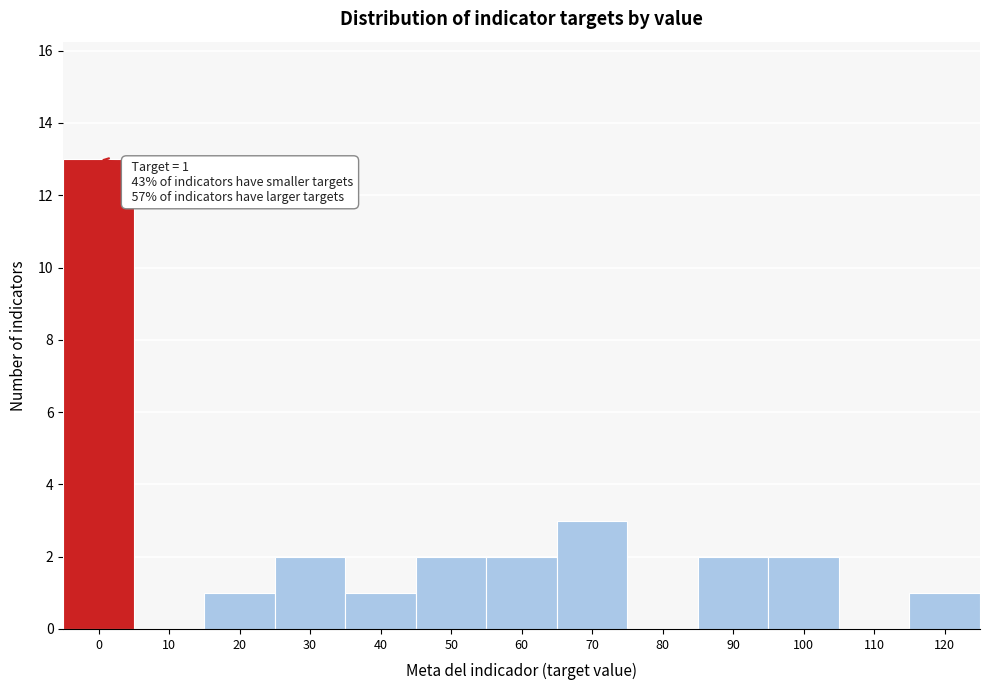

Reading left to right, list all the values displayed in this chart.

0=13	10=0	20=1	30=2	40=1	50=2	60=2	70=3	80=0	90=2	100=2	110=0	120=1